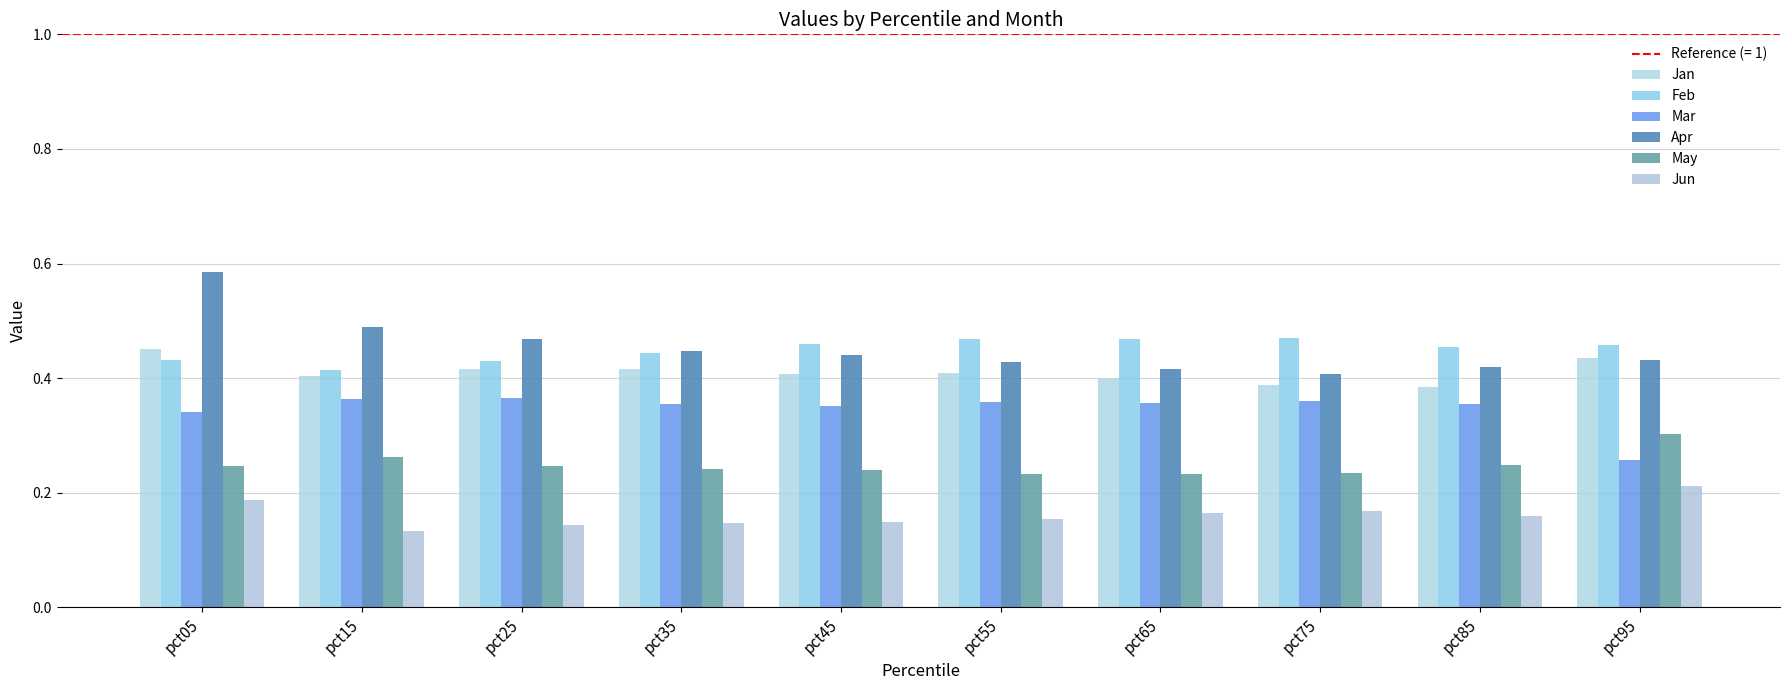

List the series in order of their peak value, lowest first.

Jun, May, Mar, Jan, Feb, Apr